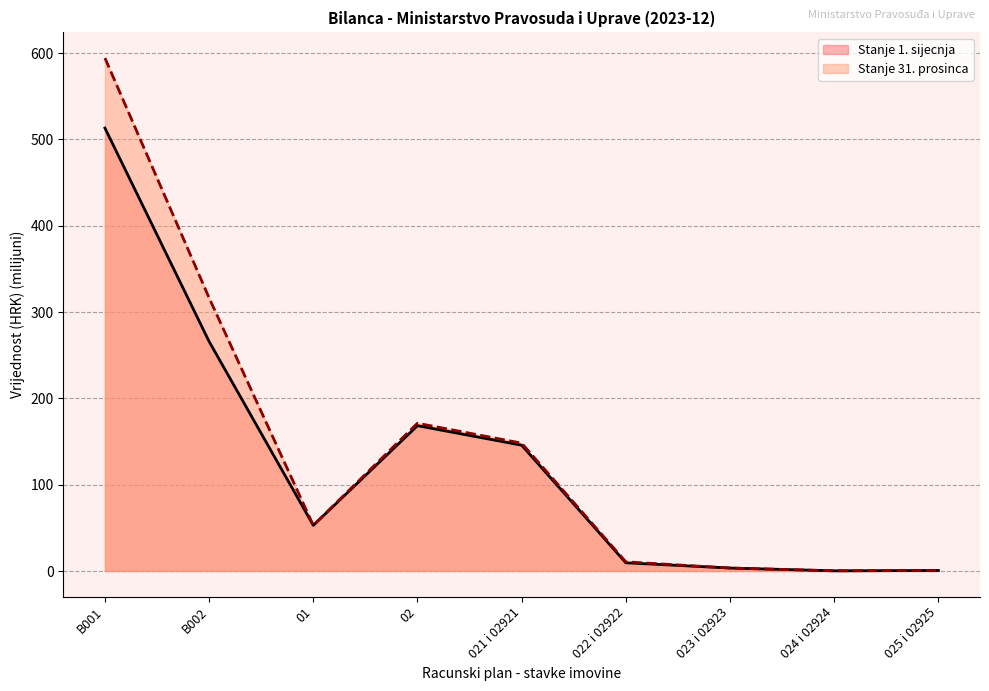

How many lines are shown in the chart?

2